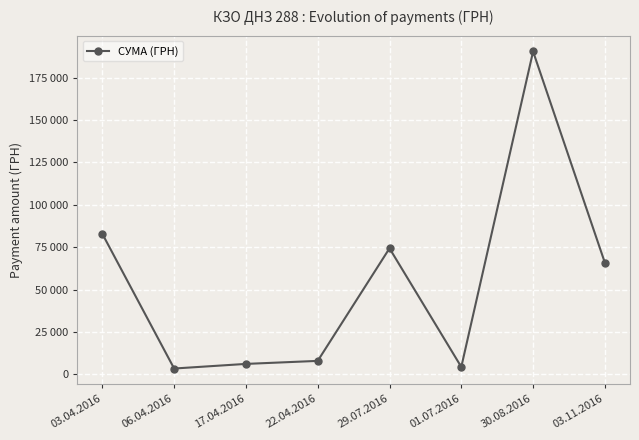

What position from the right is 03.11.2016?

1